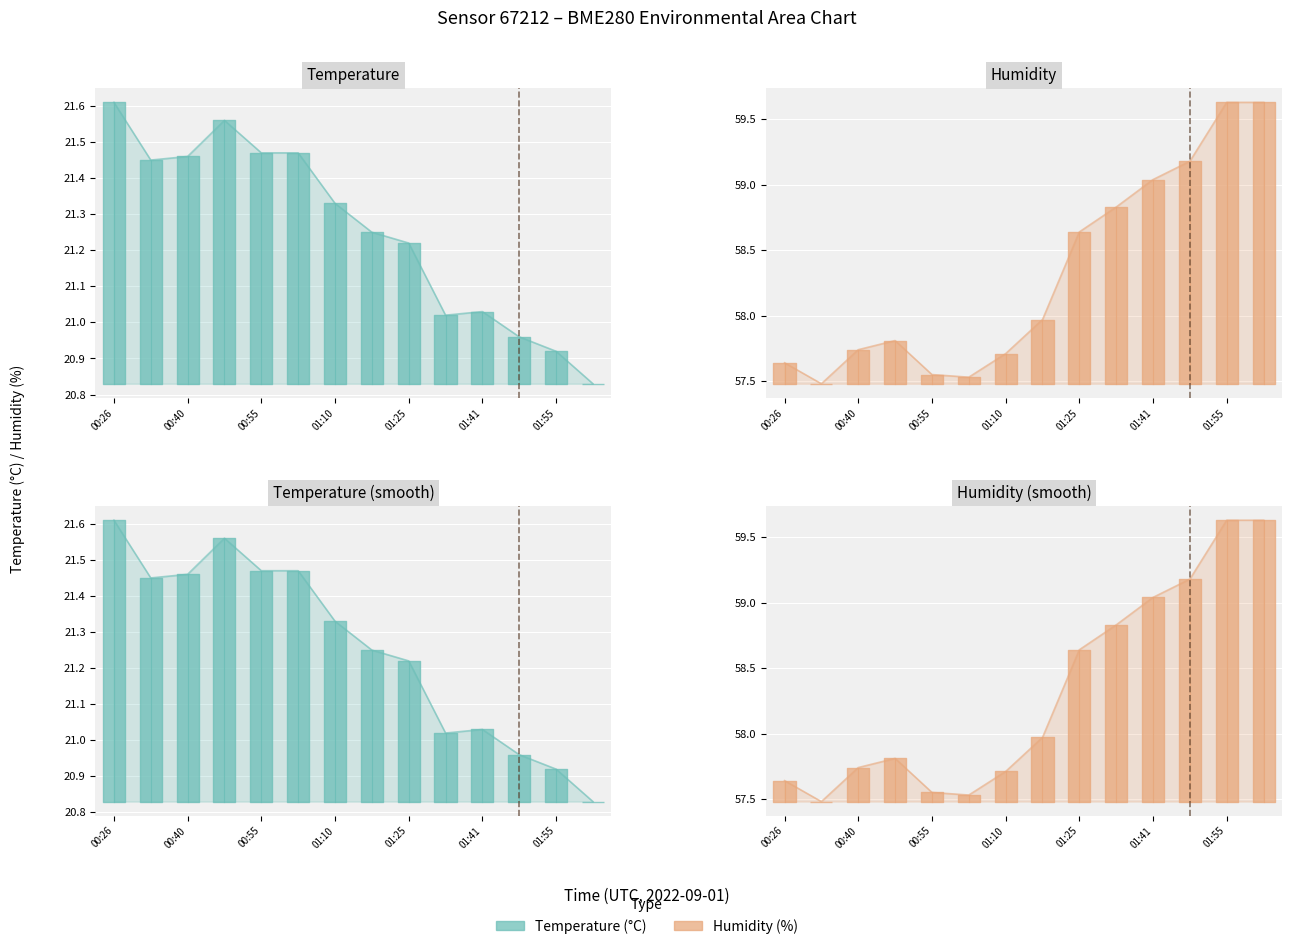

What is the difference between the second highest and second lowest values in the Temperature line series?

0.6